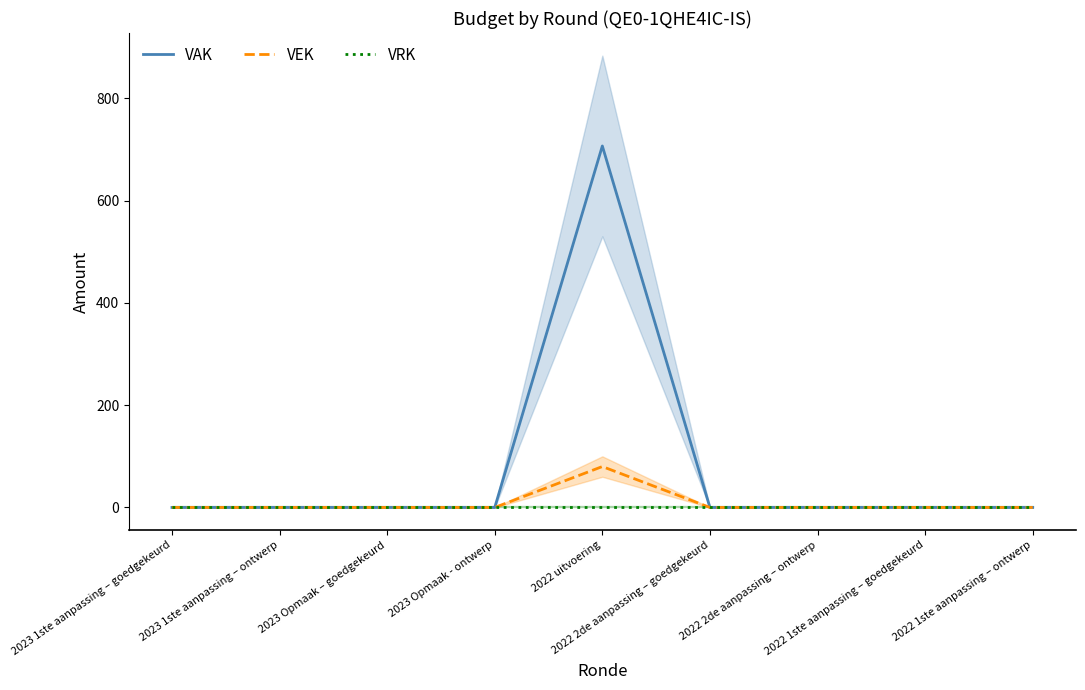

True or false: VAK has more than 0 interior local peaks.

True